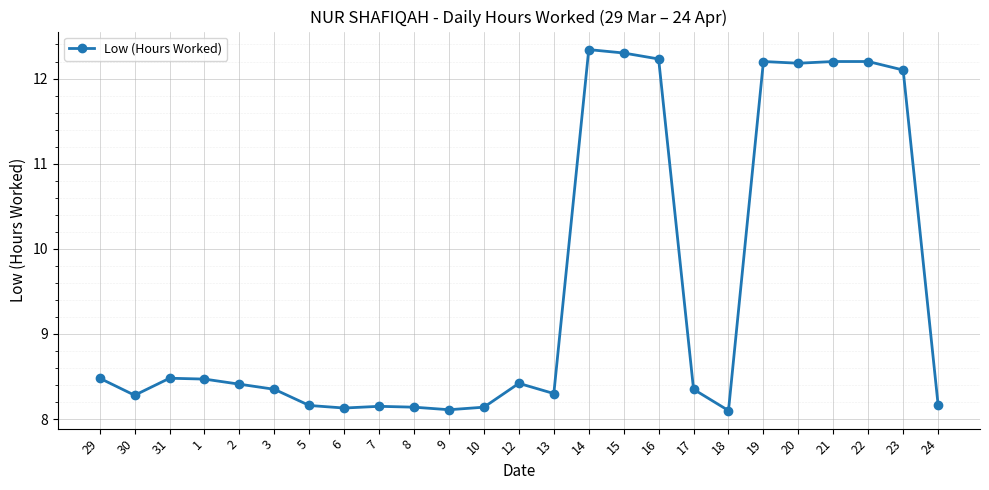

True or false: the data shows 5.7 at 8.

False